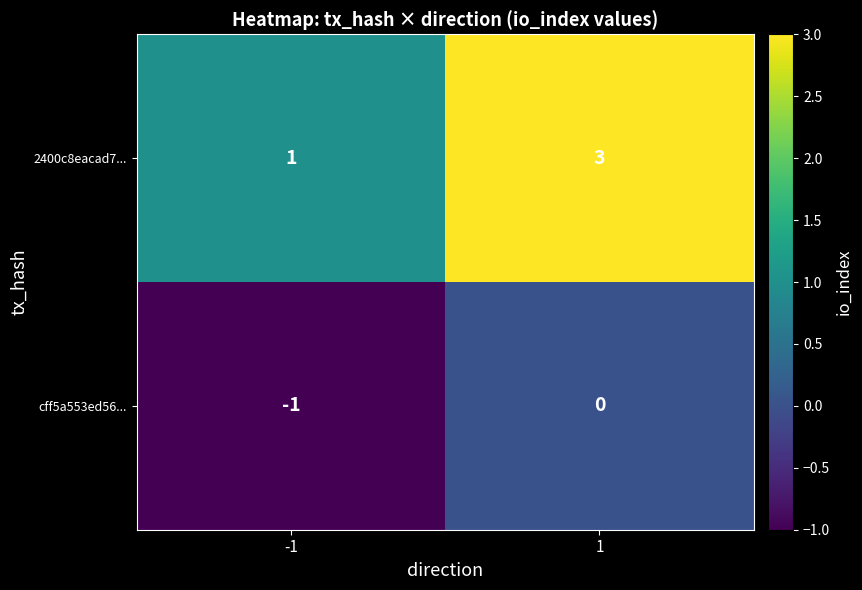

Rank the categories by cff5a553ed56... value from highest to lowest.

1, -1